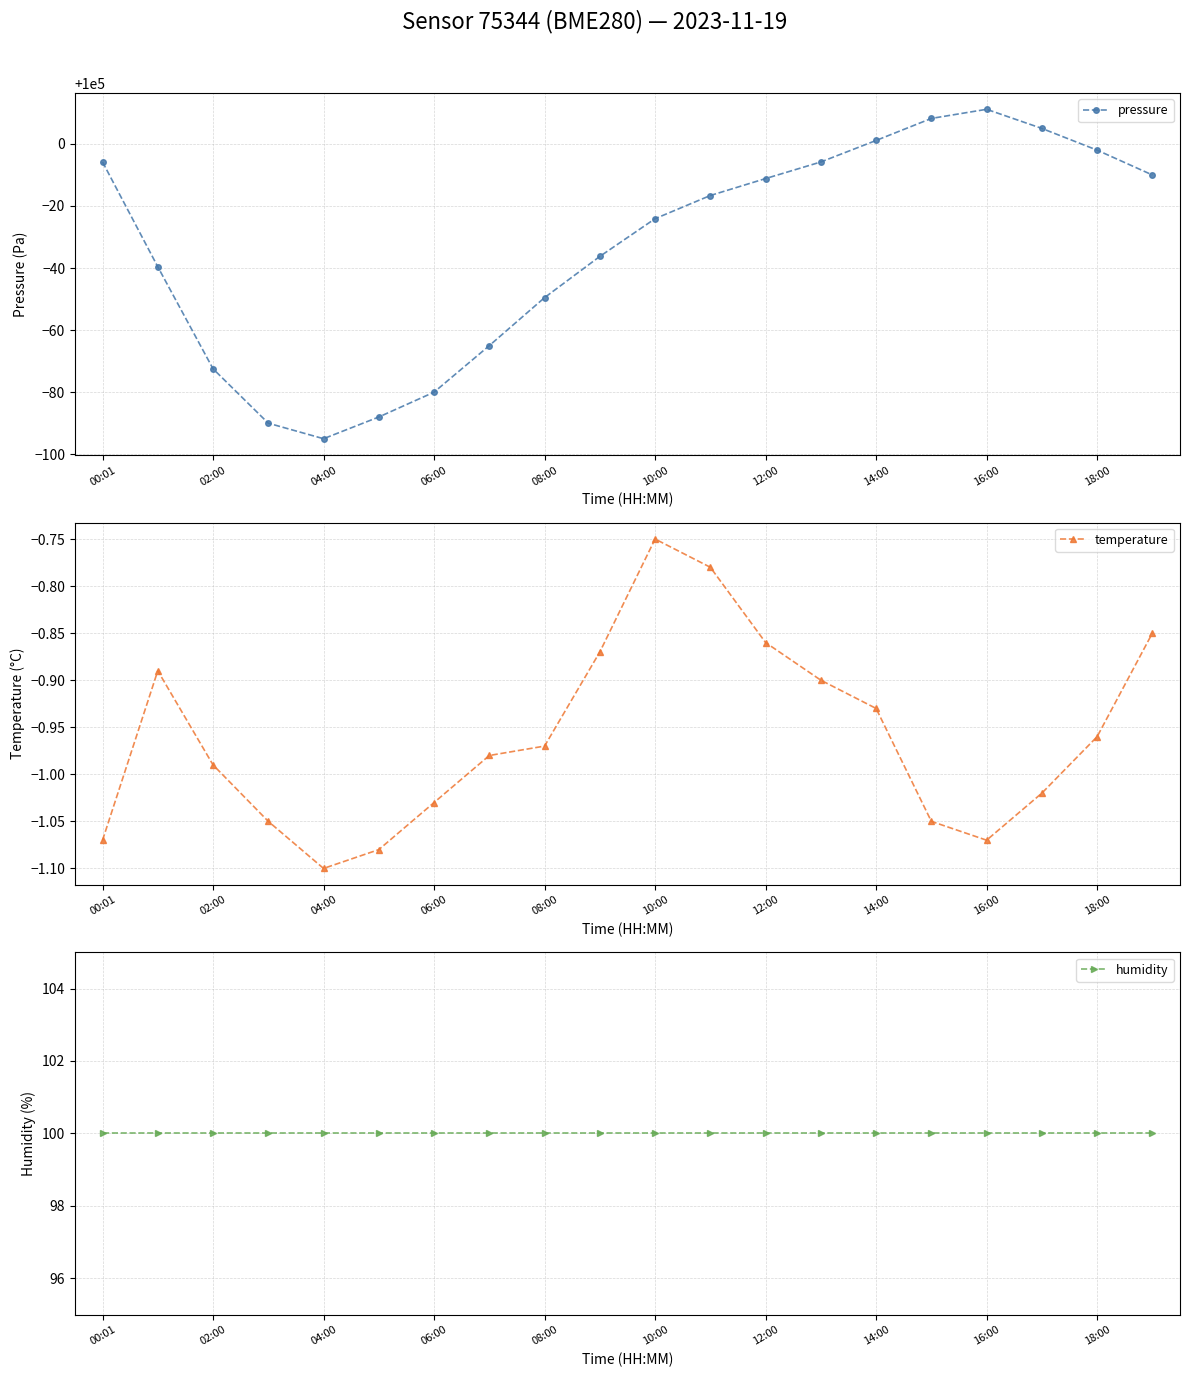

Where is humidity nearest to the value 100?

00:01